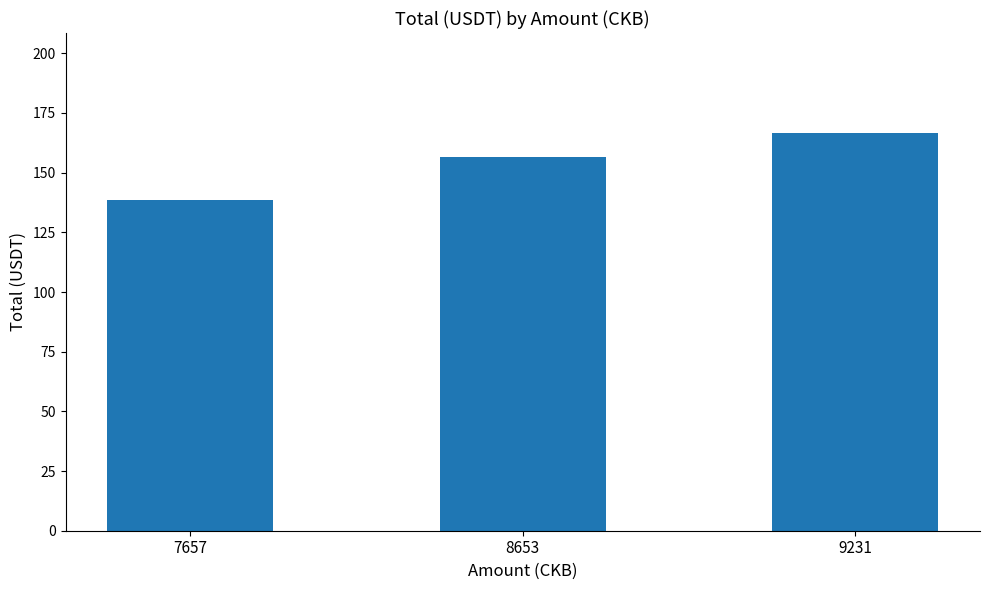

What is the change in value from 7657 to 9231?

+28.4